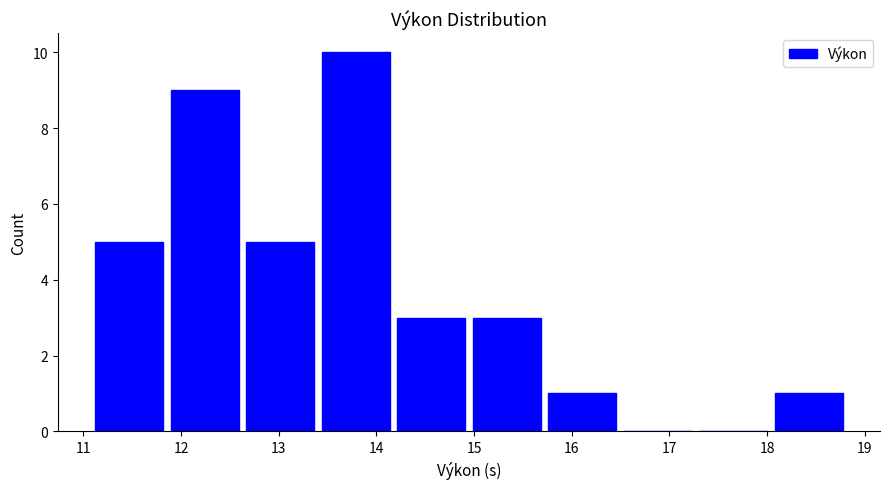

Which range on the x-axis has the tallest bar?

13.4 to 14.2